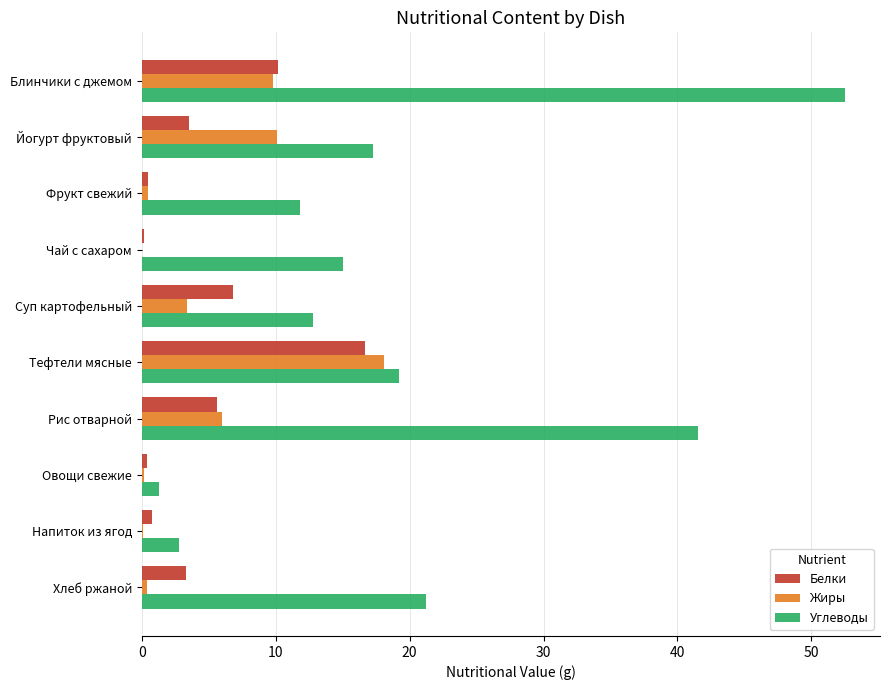

How many data points does each series have?

10